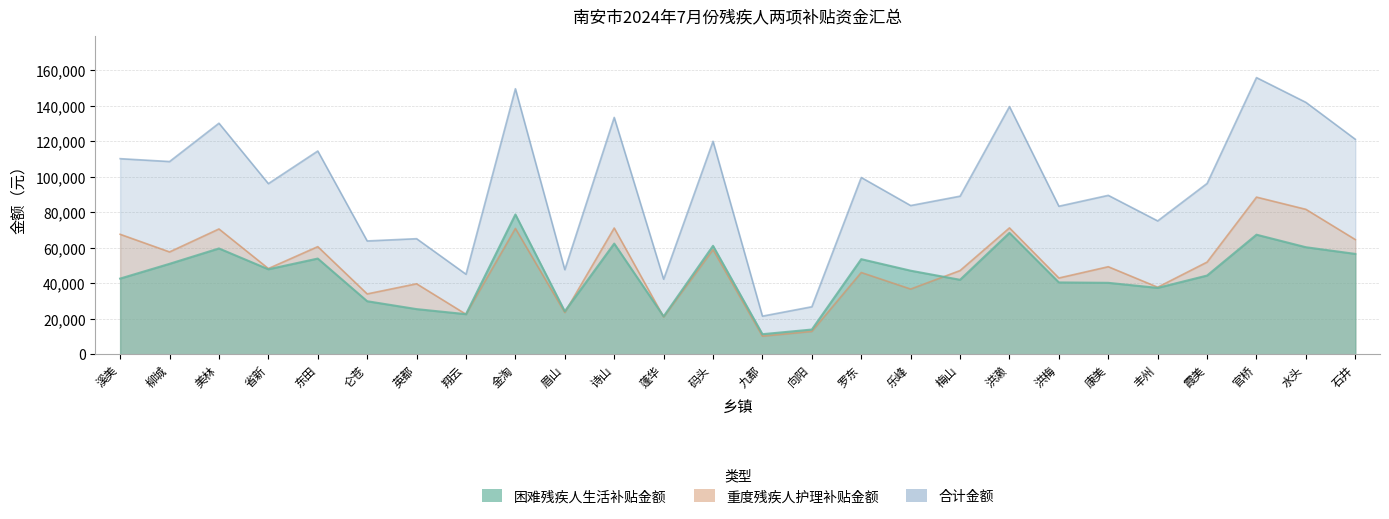

Which has a higher value, 霞美 or 省新?

省新